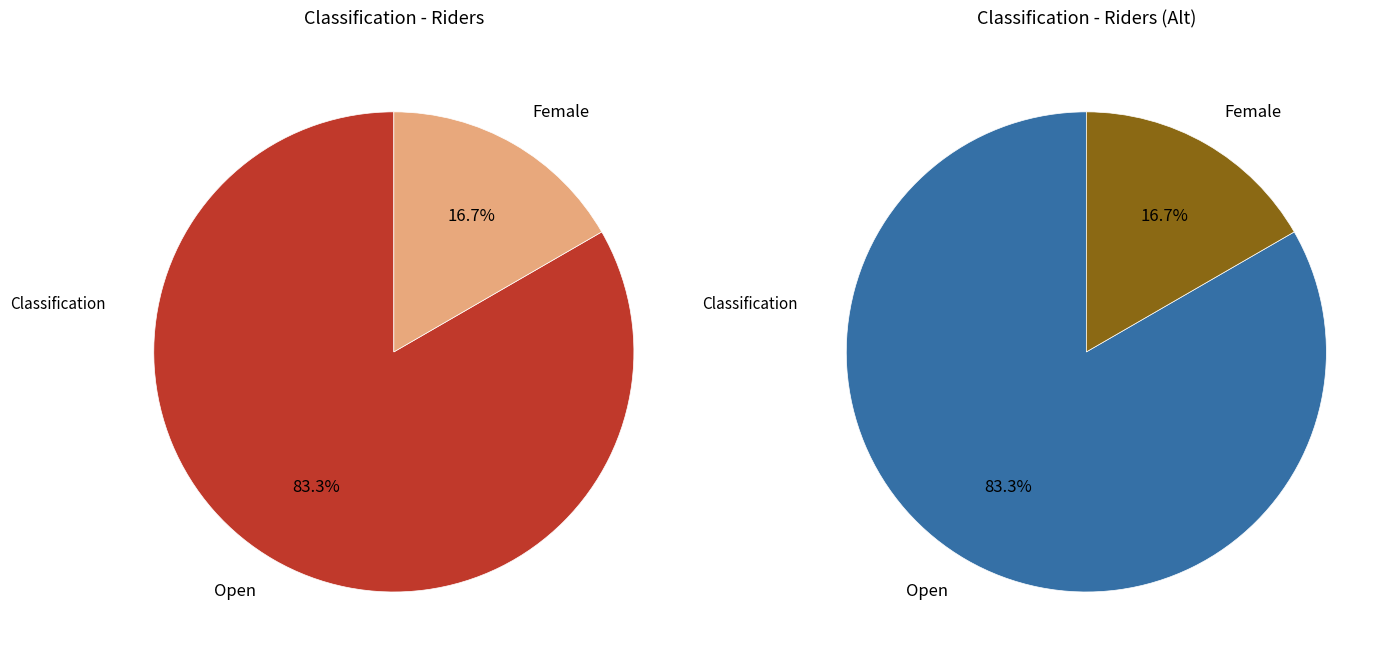

Which category has the biggest portion of the pie?

Open